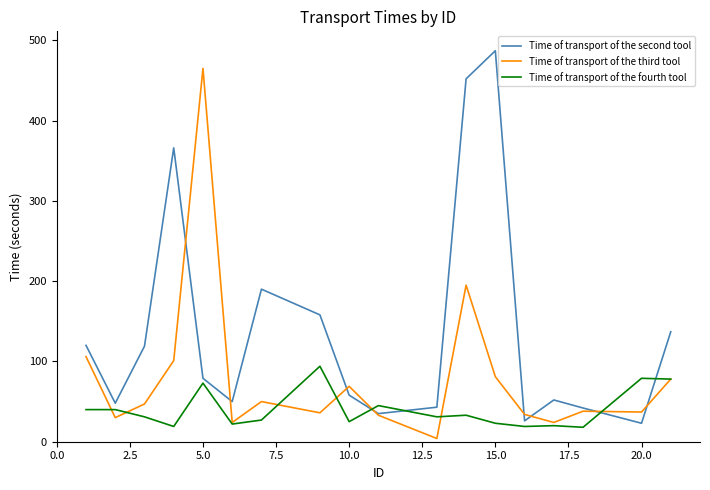

What is the smallest value displayed?

4